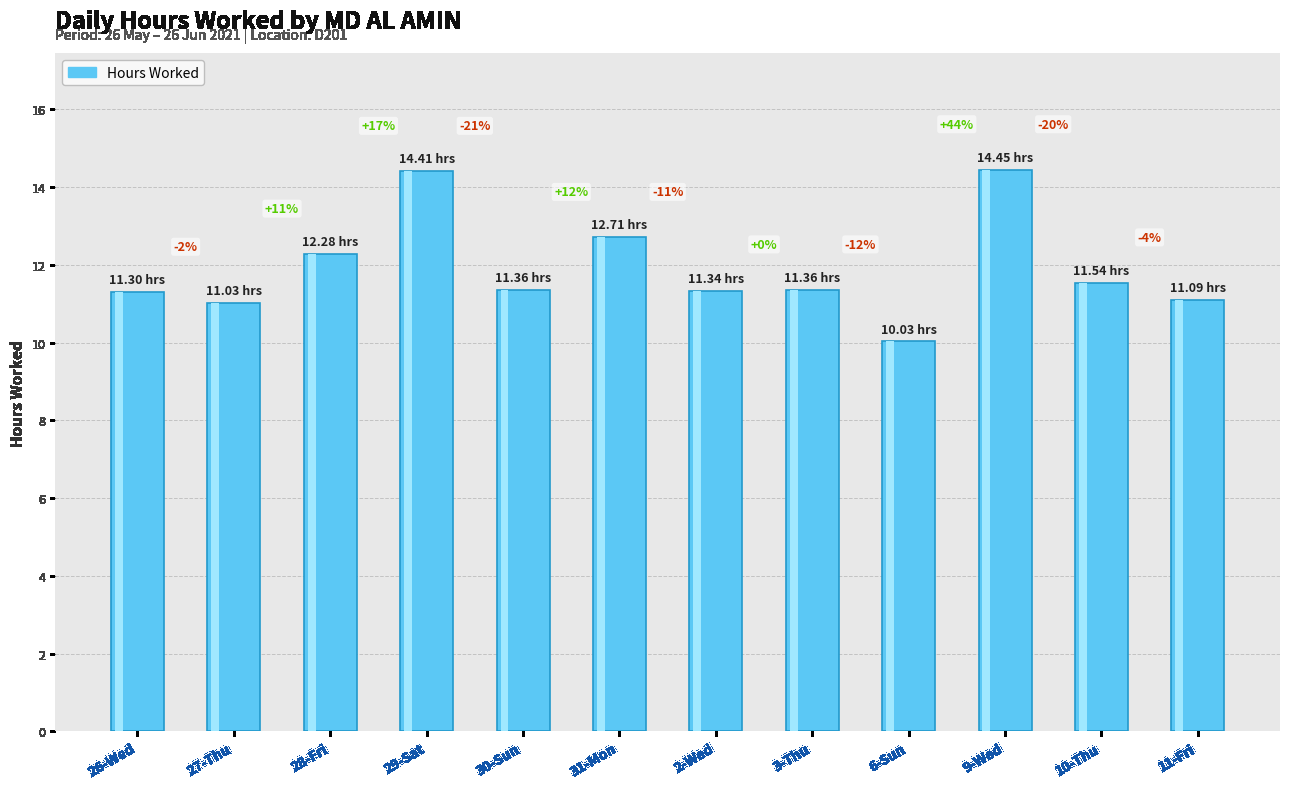

How many bars are there in total?

12